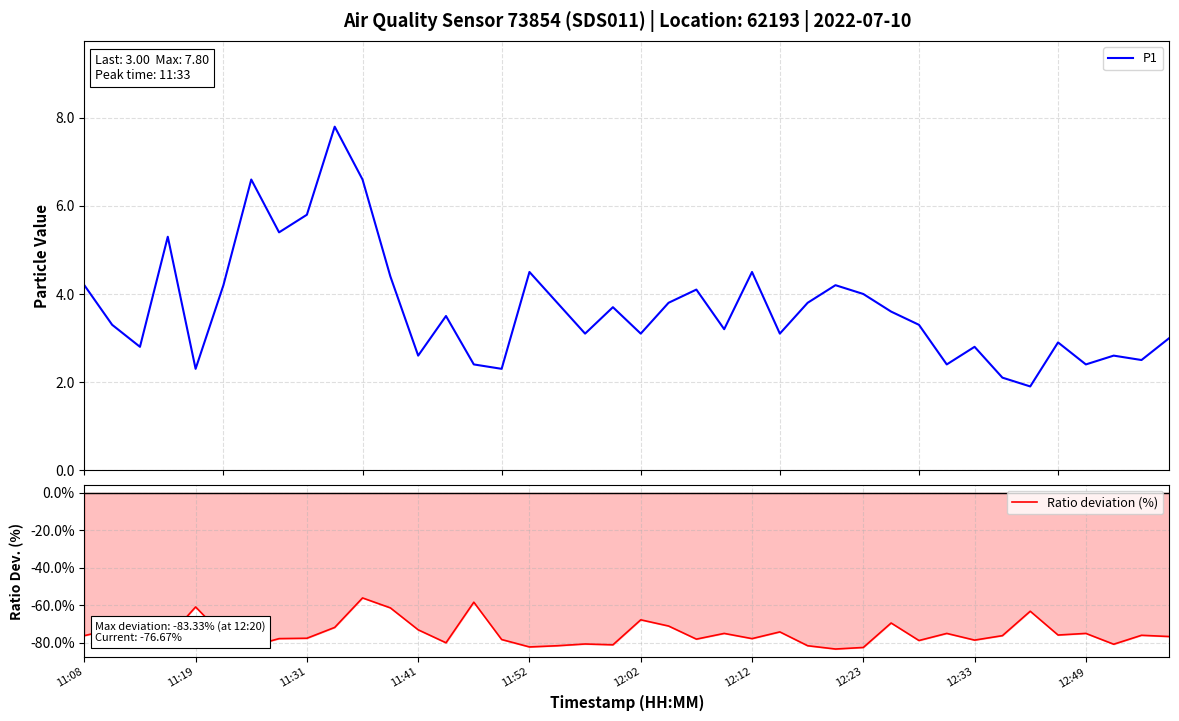

True or false: Ratio deviation (%) and P1 cross at least once.

False